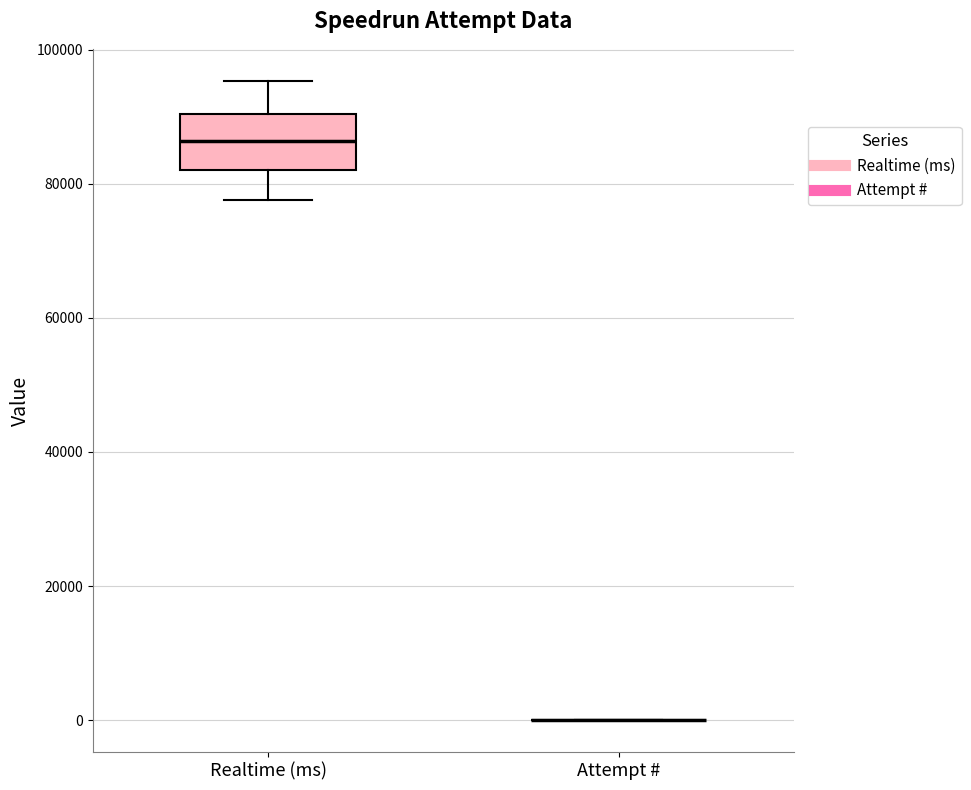

Which box is the tallest, from its lower edge to its upper edge?

Realtime (ms)